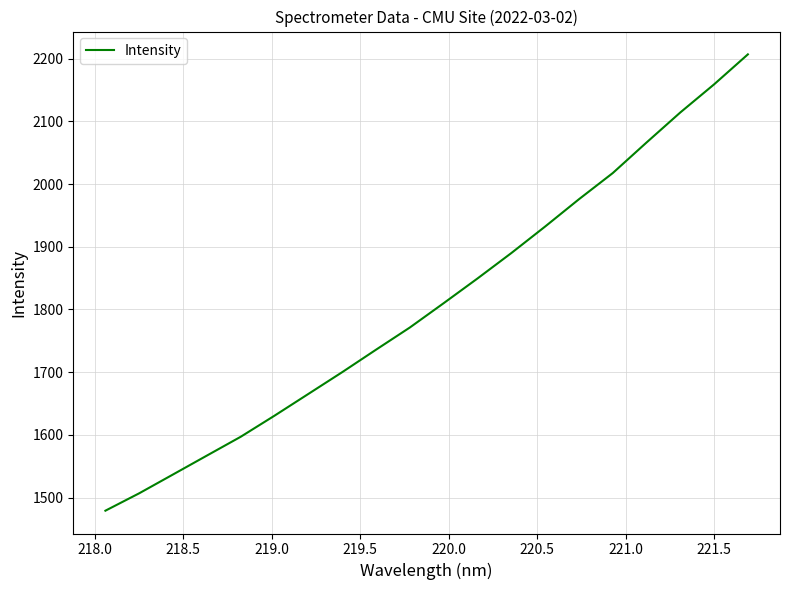

What is the difference between the maximum and minimum values?

728.0